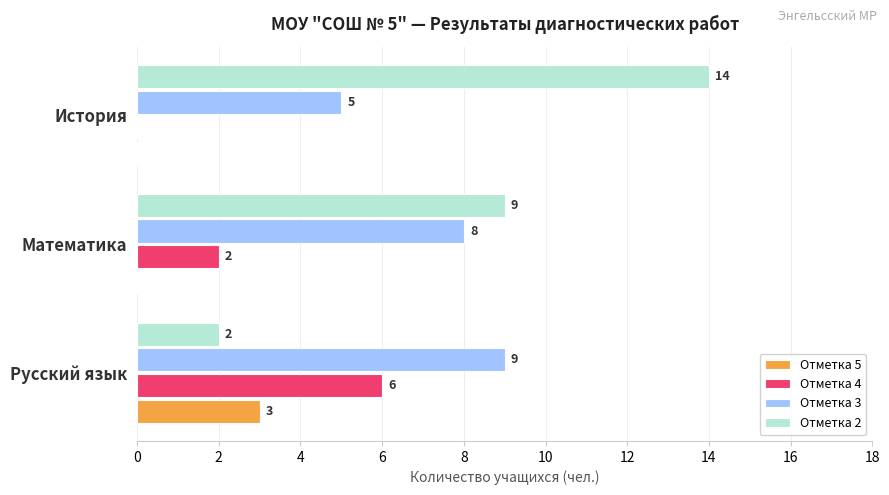

What is the maximum value for Отметка 2?

14